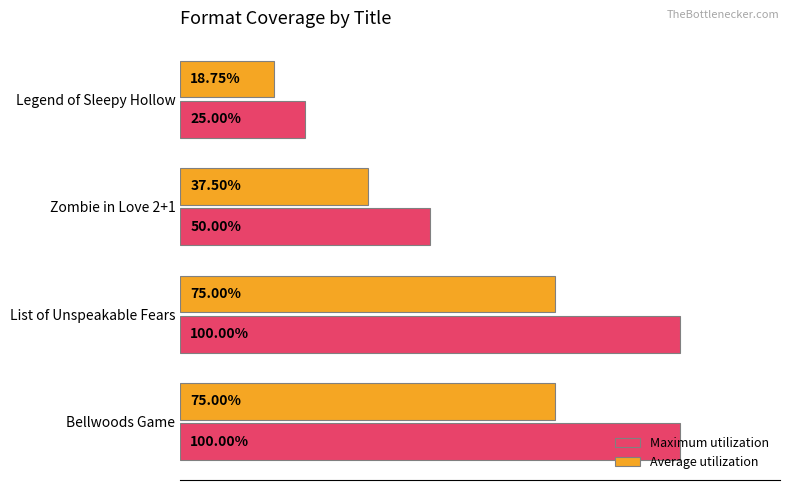

Is the value of Average utilization at Zombie in Love 2+1 greater than the value of Maximum utilization at Zombie in Love 2+1?

No